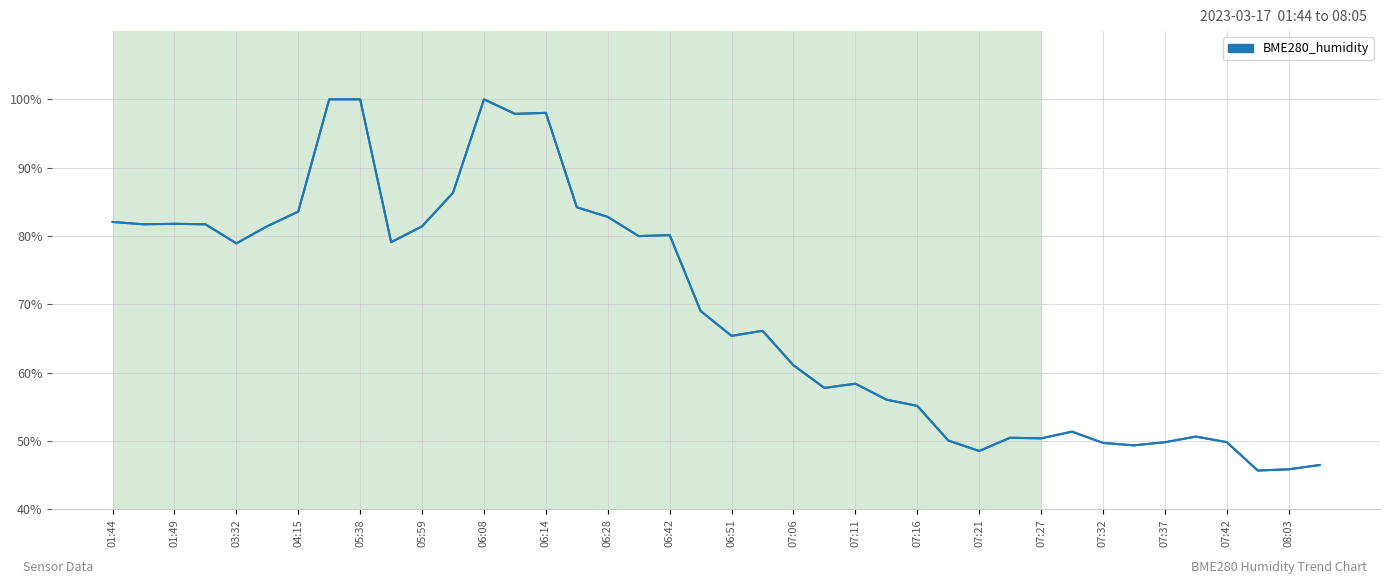

What is the difference between the maximum and minimum values?

54.3